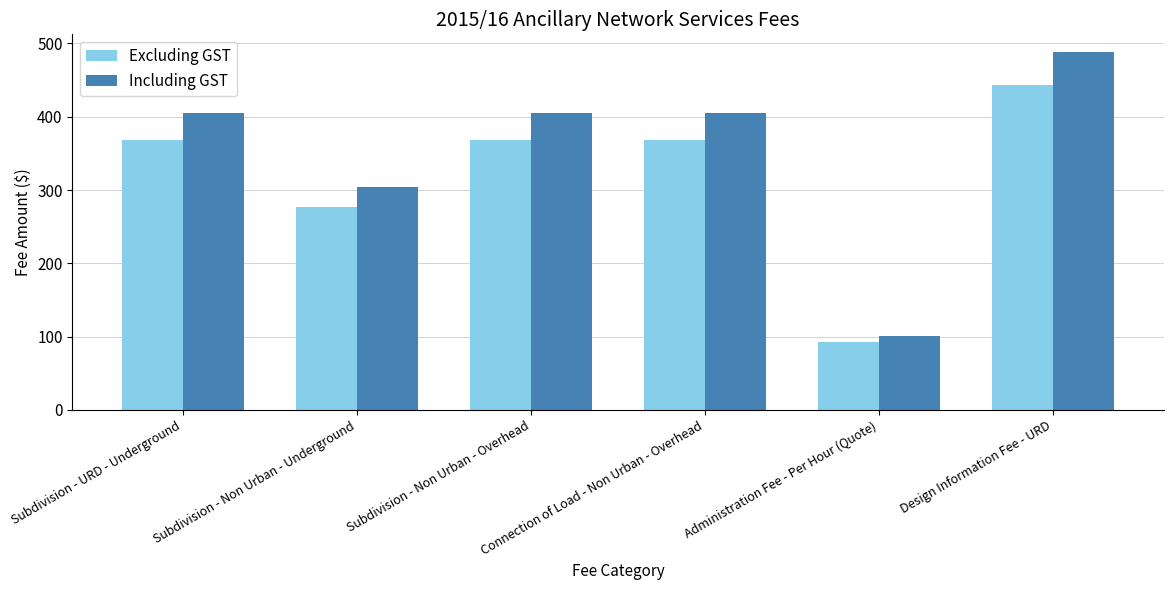

What is the difference between the maximum and minimum values in the Excluding GST series?

351.4